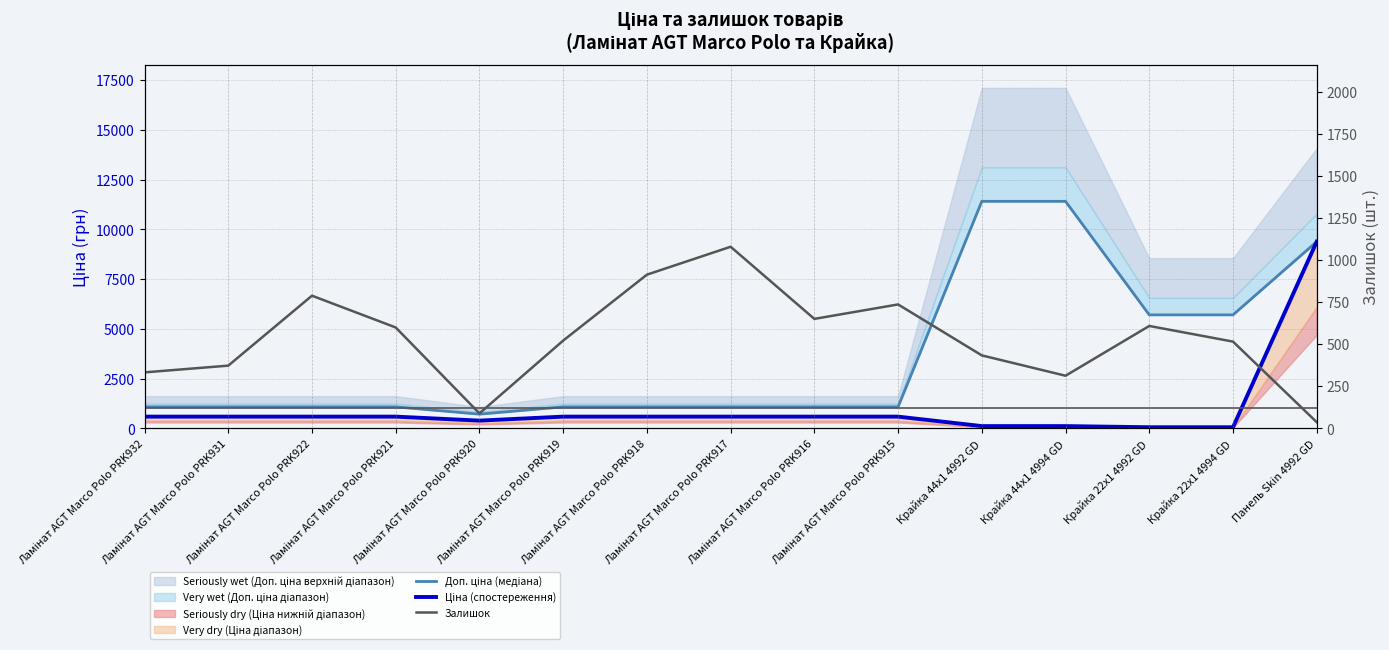

List the series in order of their overall mean, lowest first.

Залишок, Ціна (спостереження), Доп. ціна (медіана)